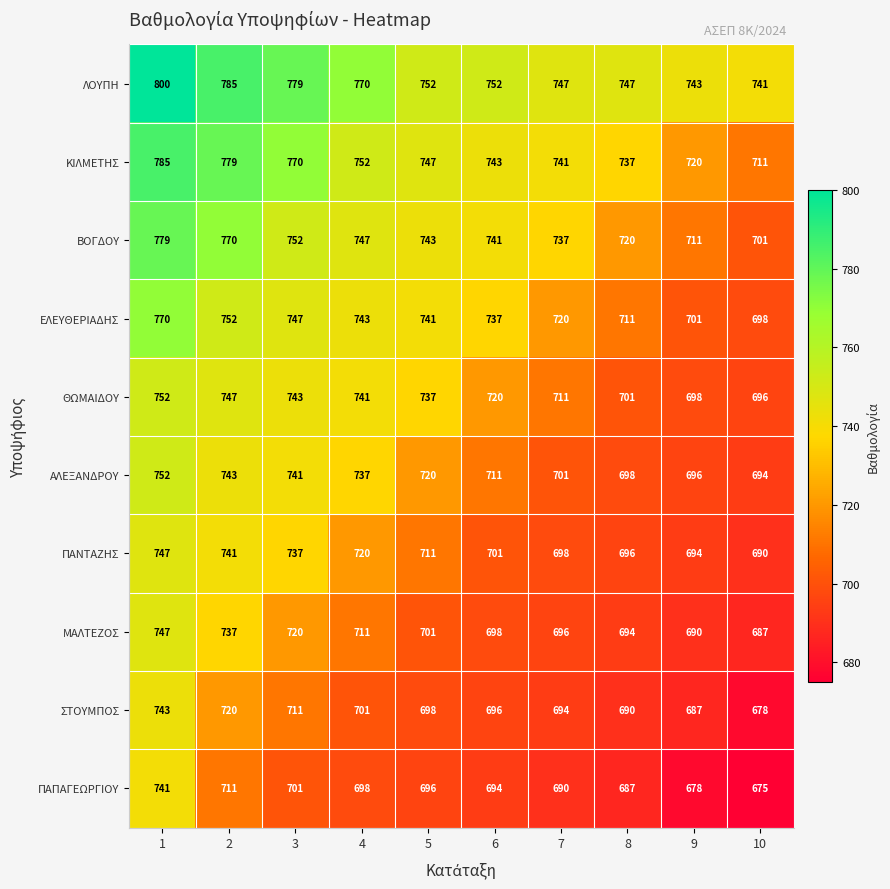

What is the spread (max minus min) of values at 4?

72